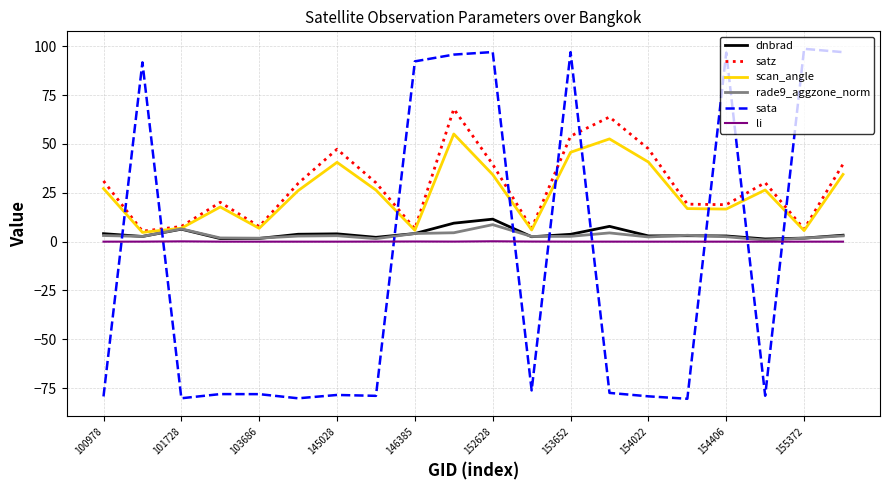

Count the number of data series in this chart.

6